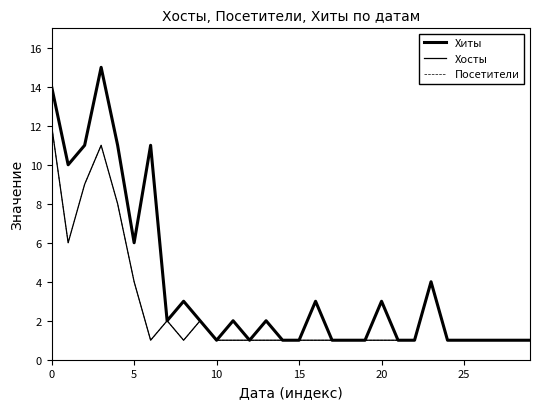

List the series in order of their peak value, lowest first.

Хосты, Посетители, Хиты